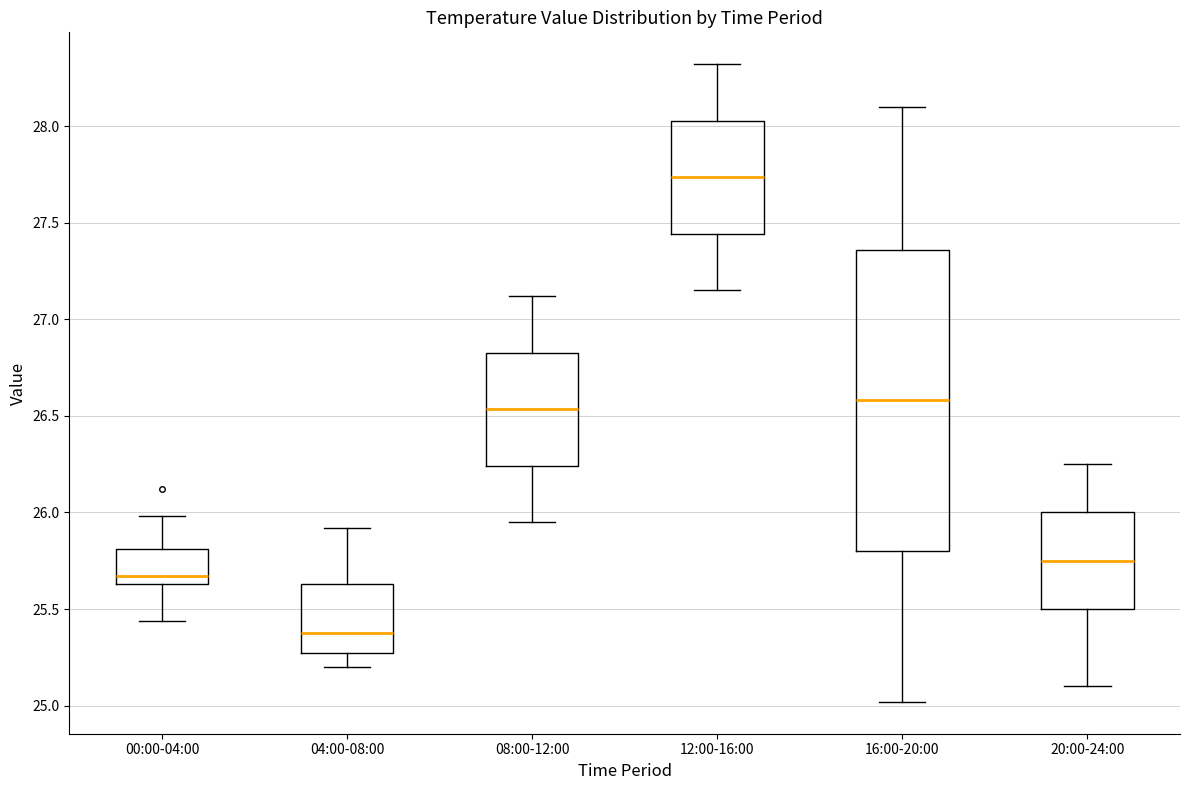

Which box's median line is the lowest?

04:00-08:00